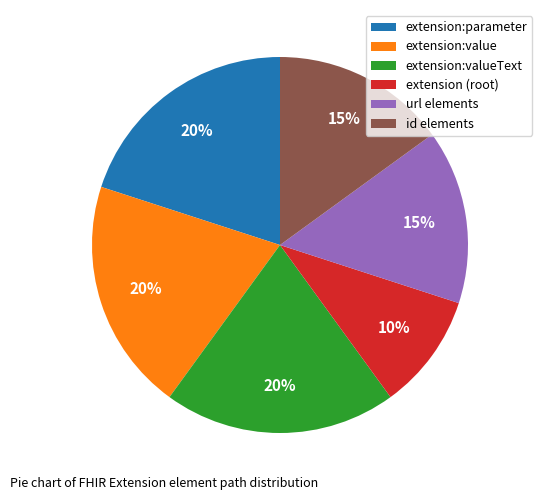

What percentage is the extension:parameter slice, to the nearest percent?

20%